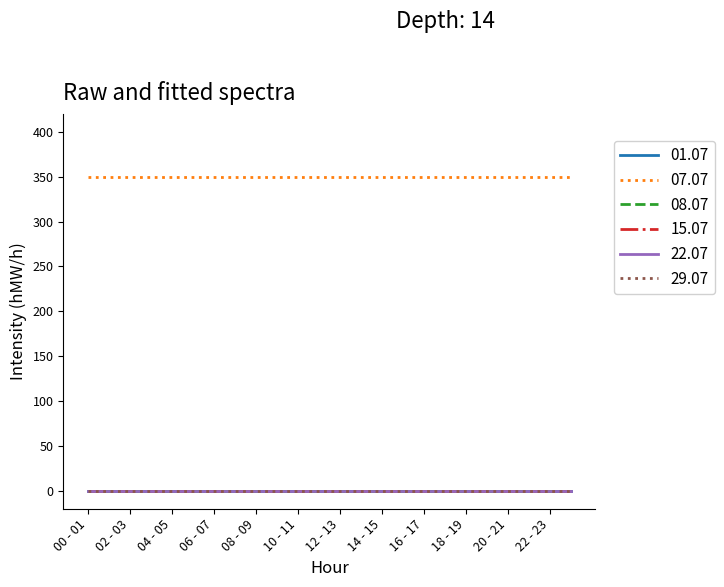

True or false: 07.07 has more than 2 points higher than both neighbors.

False